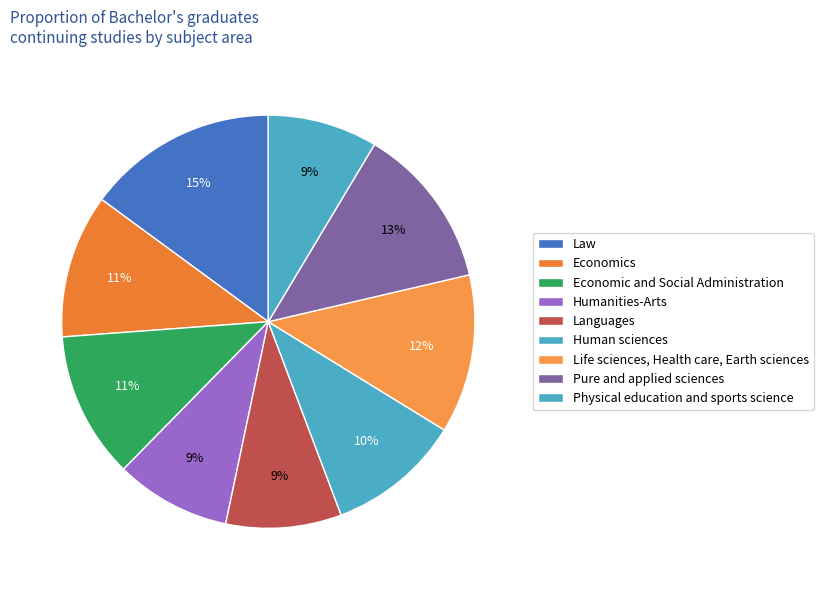

Rank the categories by value from lowest to highest.

Physical education and sports science, Humanities-Arts, Languages, Human sciences, Economics, Economic and Social Administration, Life sciences, Health care, Earth sciences, Pure and applied sciences, Law